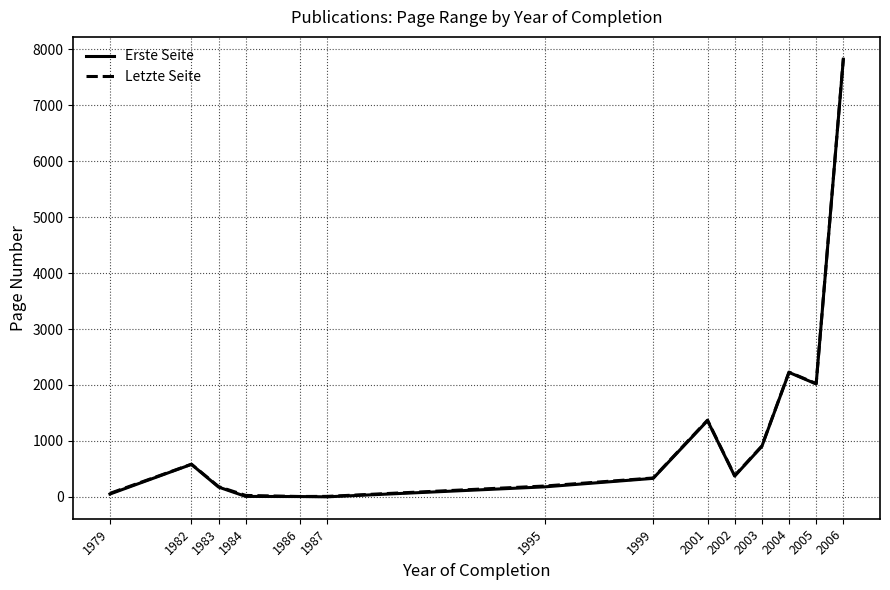

Count the number of categories in the chart.

14